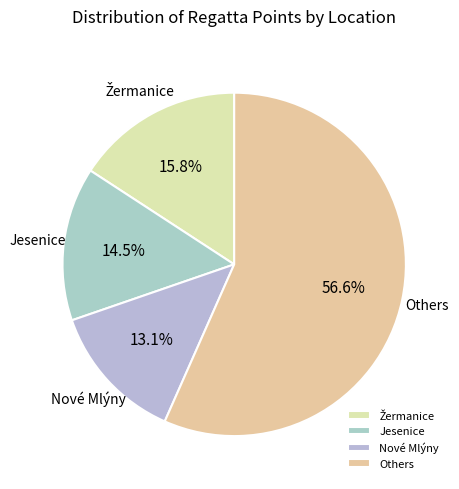

Is there any slice that represents more than half of the pie?

Yes